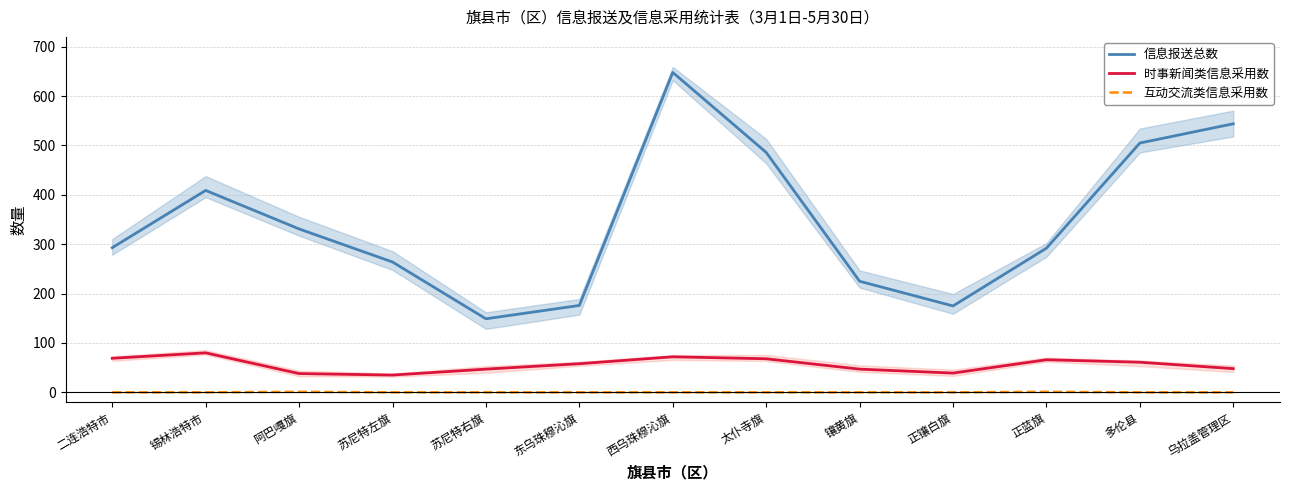

Where is the first local maximum for 互动交流类信息采用数?

阿巴嘎旗